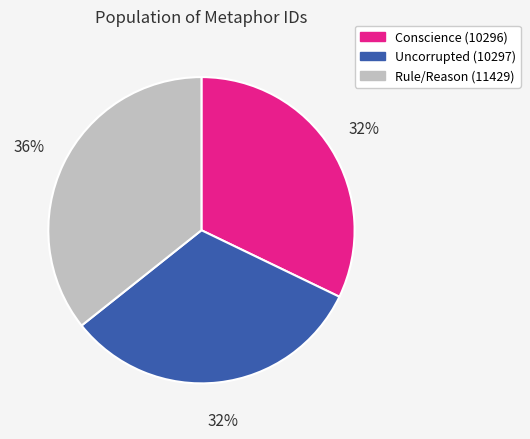

Is there a majority slice in this chart?

No